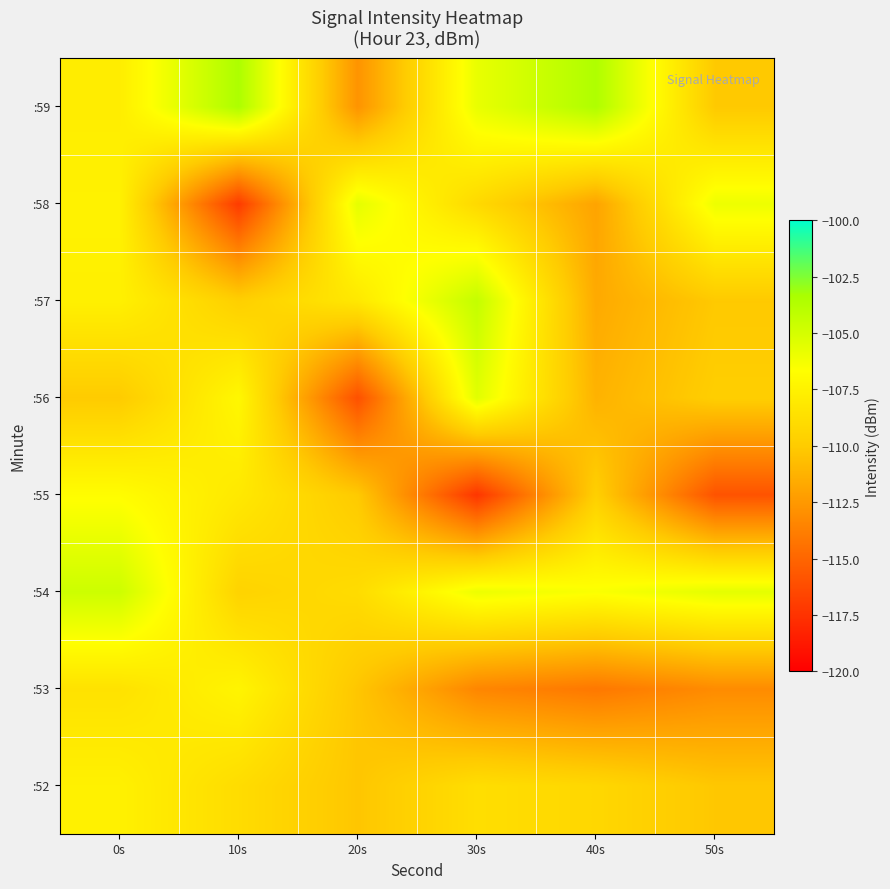

Which label corresponds to the smallest value in the chart?

30s